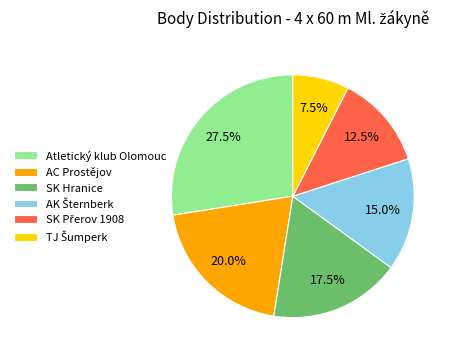

Which category has the biggest portion of the pie?

Atletický klub Olomouc